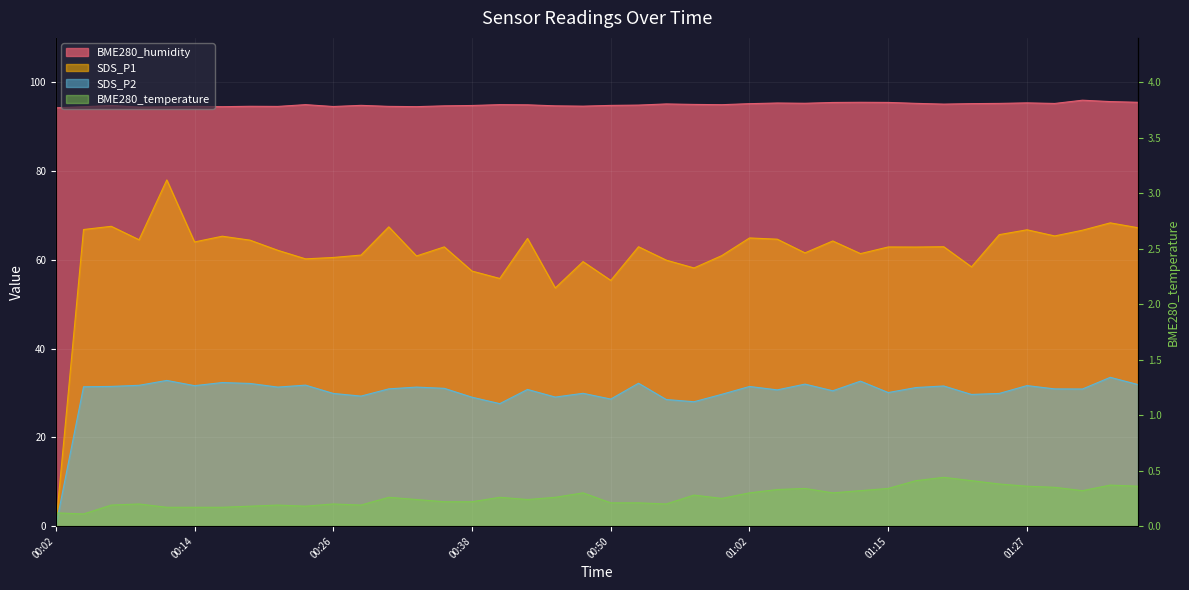

What is the label of the 5th point from the right?

01:27